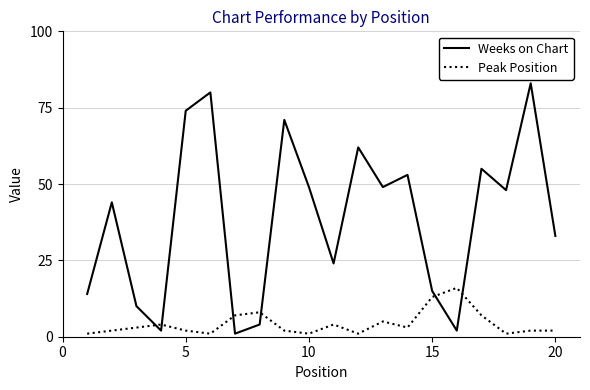

What is the difference between the maximum and minimum values in the Weeks on Chart series?

82